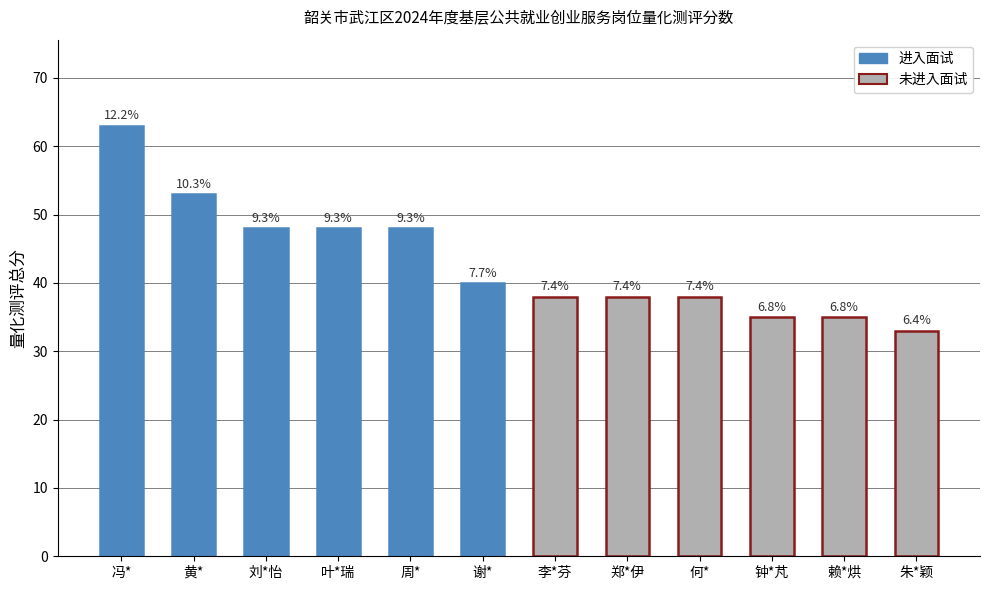

Does the chart contain any negative values?

No